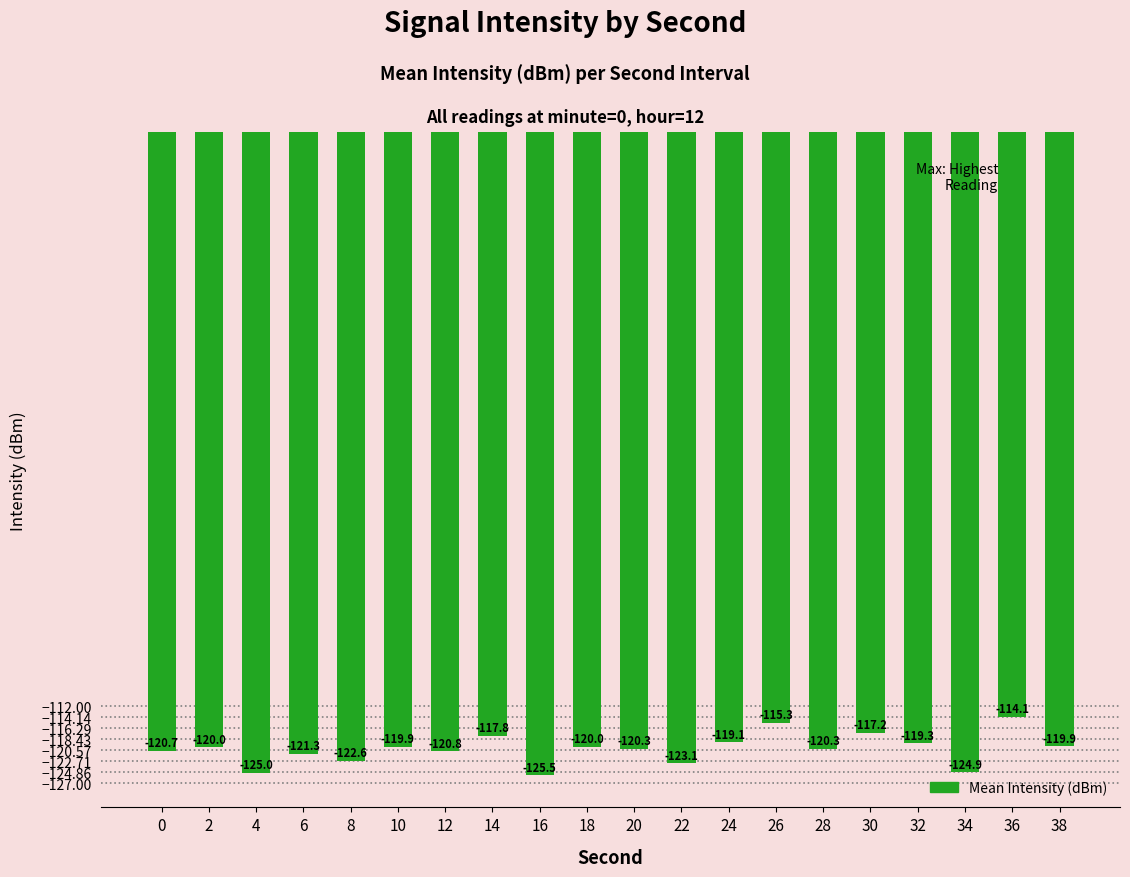

Reading left to right, list all the values displayed in this chart.

0=-120.7	2=-120.0	4=-125.0	6=-121.3	8=-122.6	10=-119.9	12=-120.8	14=-117.8	16=-125.5	18=-120.0	20=-120.3	22=-123.1	24=-119.1	26=-115.3	28=-120.3	30=-117.2	32=-119.3	34=-124.9	36=-114.1	38=-119.9